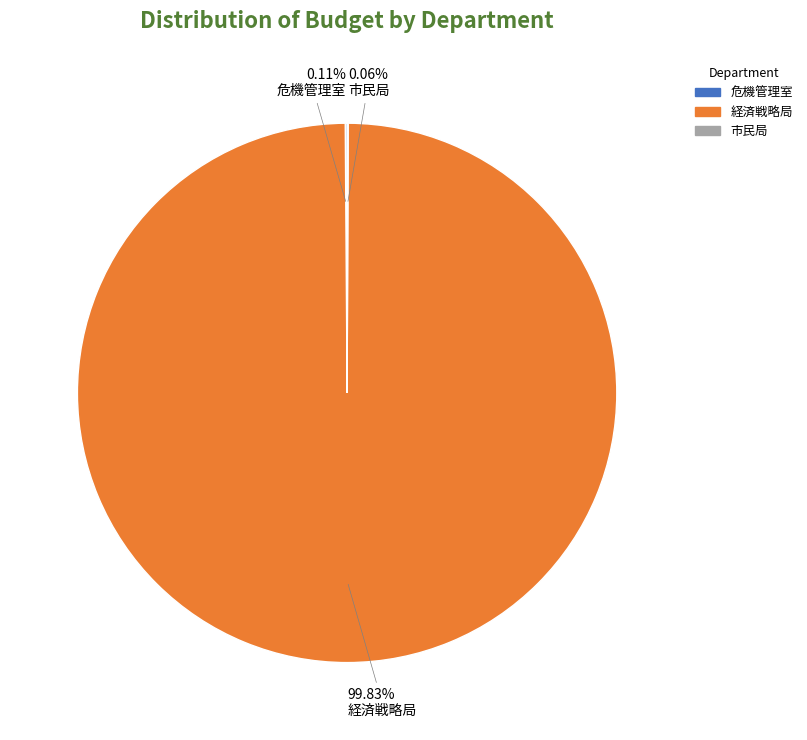

Which slice is the largest?

経済戦略局